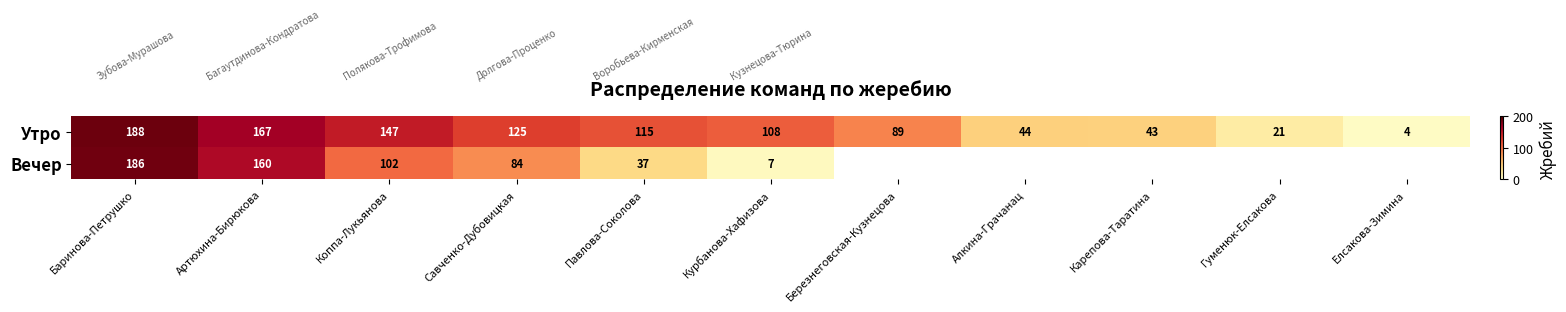

List the labels in order of Утро value, largest first.

Баринова-Петрушко, Артюхина-Бирюкова, Коппа-Лукьянова, Савченко-Дубовицкая, Павлова-Соколова, Курбанова-Хафизова, Березнеговская-Кузнецова, Алкина-Грачанац, Карепова-Таратина, Гуменюк-Елсакова, Елсакова-Зимина